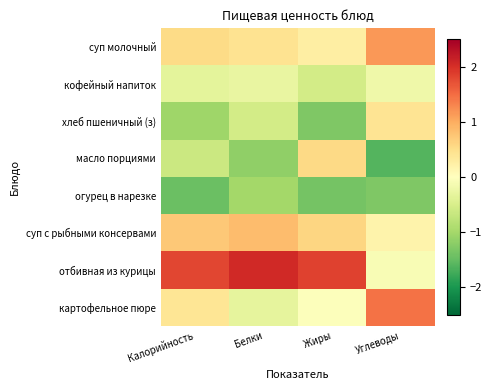

Which series has the largest total across all categories?

отбивная из курицы